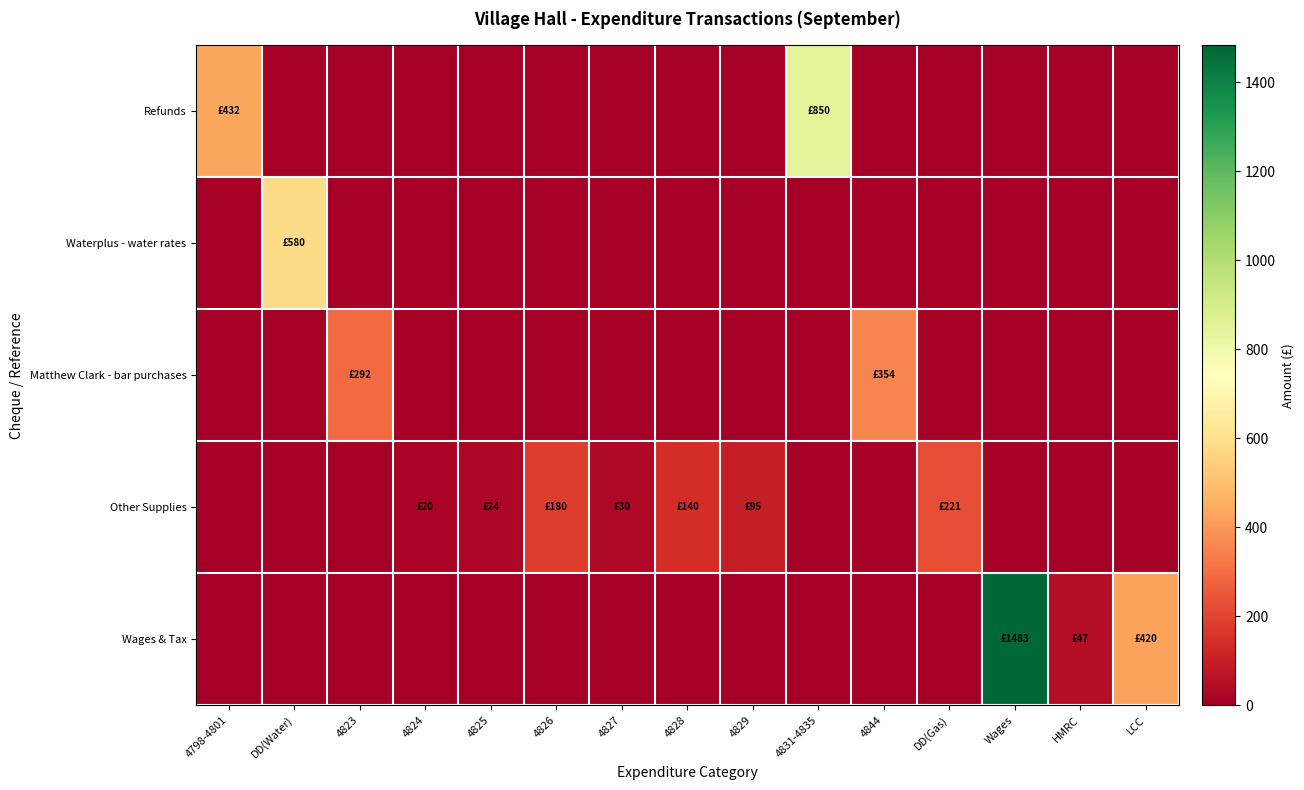

Which has a higher value, DD(Water) or 4823?

DD(Water)